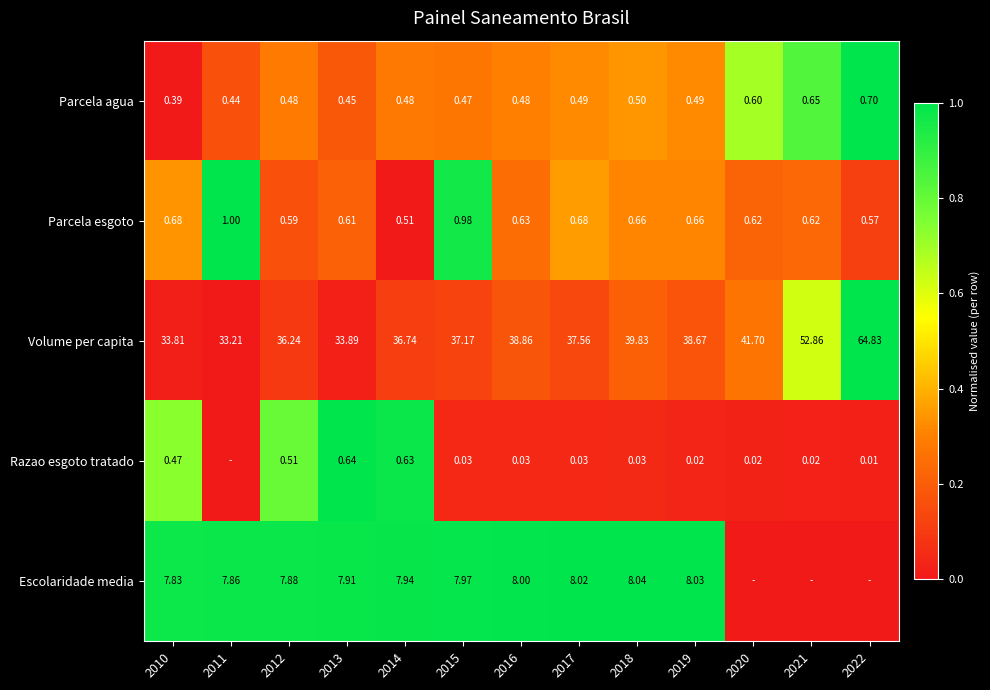

Which has a higher value, 2020 or 2017?

2020